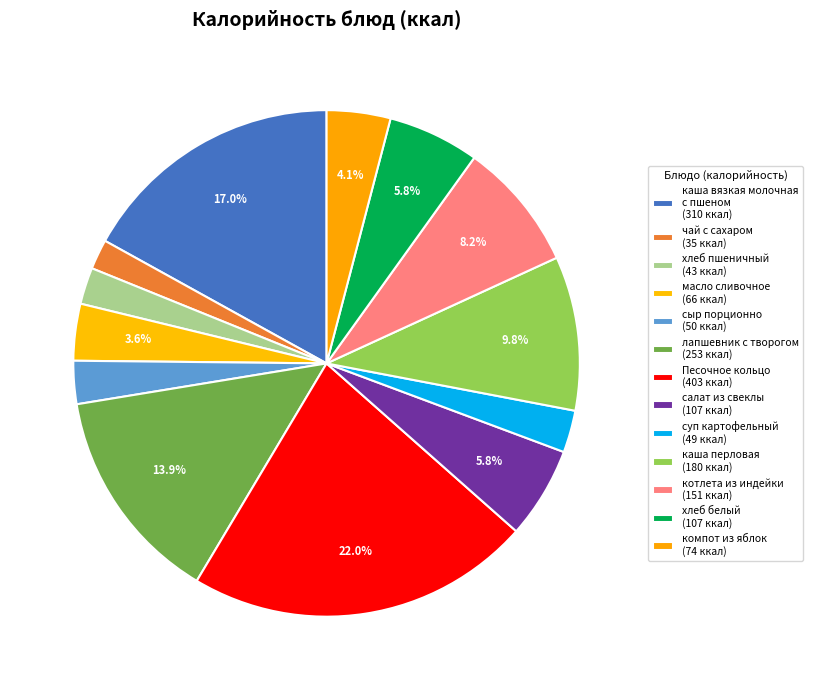

Rank the categories by value from highest to lowest.

конд.издел. Песочное кольцо, каша вязкая молочная с пшеном, лапшевник с творогом, каша перловая рассыпчатая, котлета из индейки, салат из свеклы, Пшеничный (хлеб бел.), компот из свежих яблок, масло сливочное порционно, сыр порционно, суп картофельный с макарон., пшеничный (хлеб), чай с сахаром